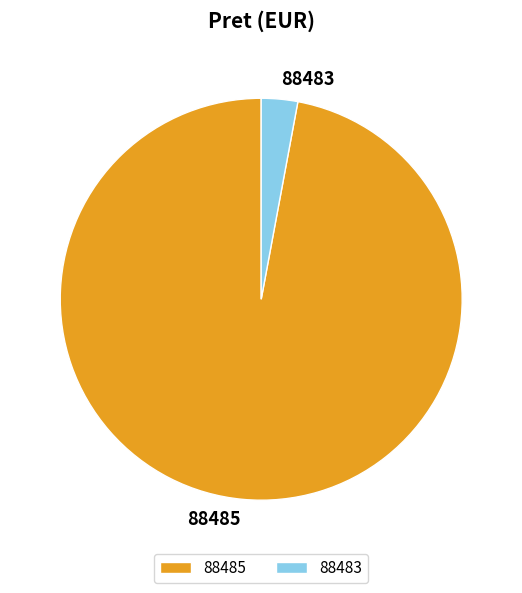

Which slice is the largest?

88485